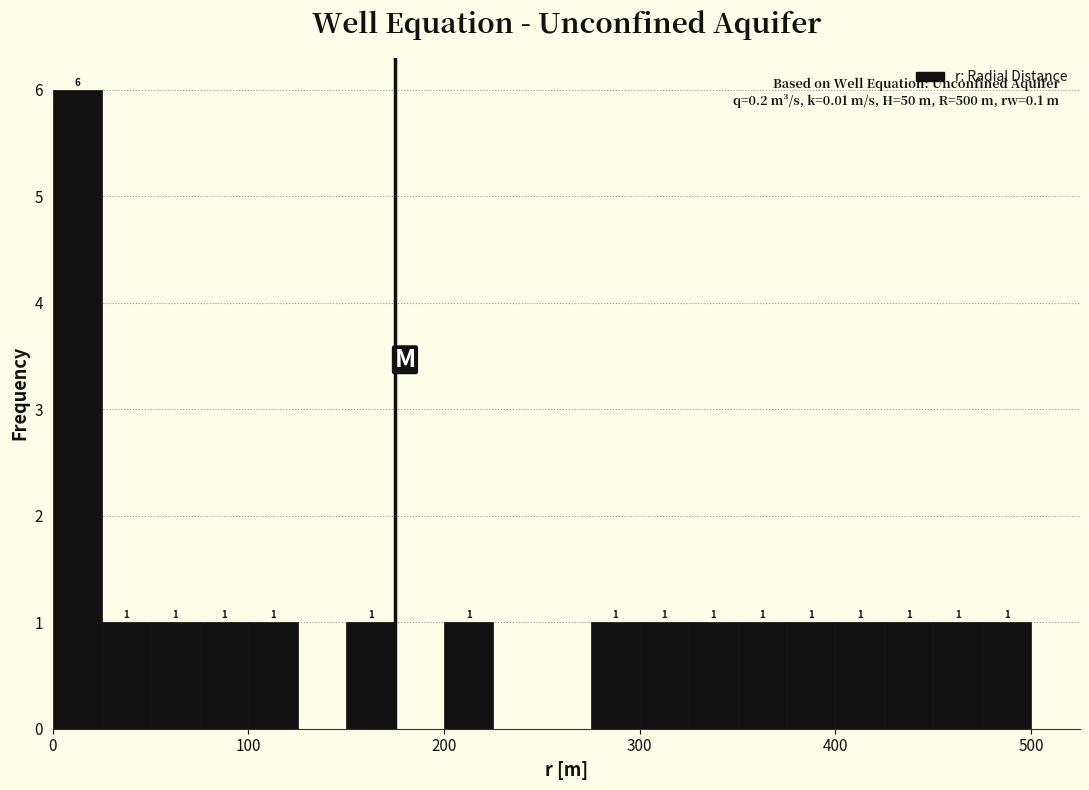

Around what value on the x-axis is the tallest bar? Give the approximate position of its centre, as read against the axis.

10